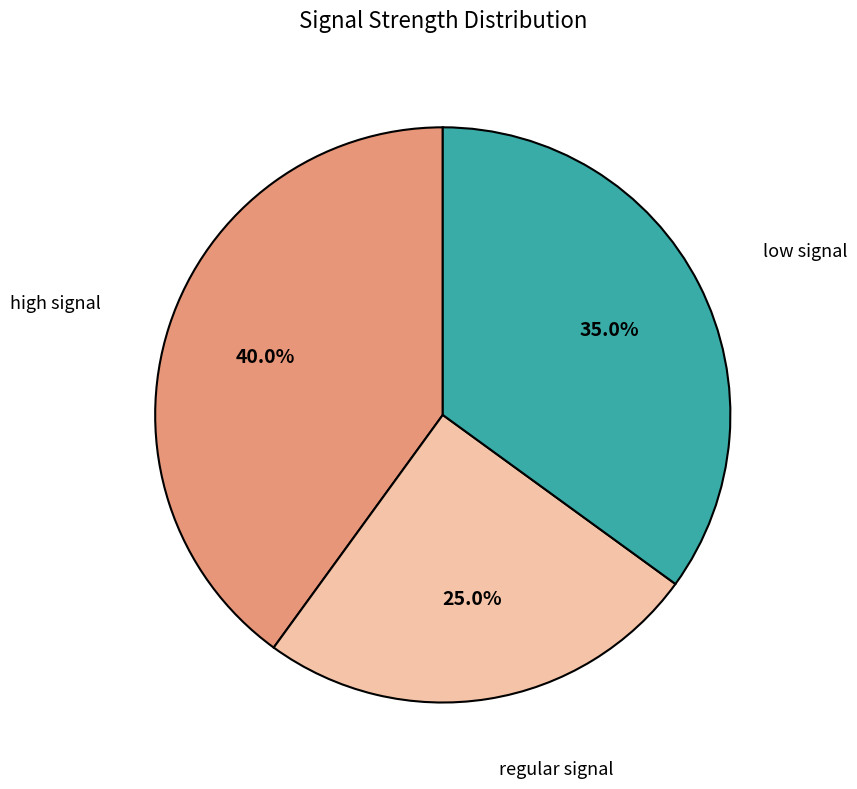

Is there a majority slice in this chart?

No